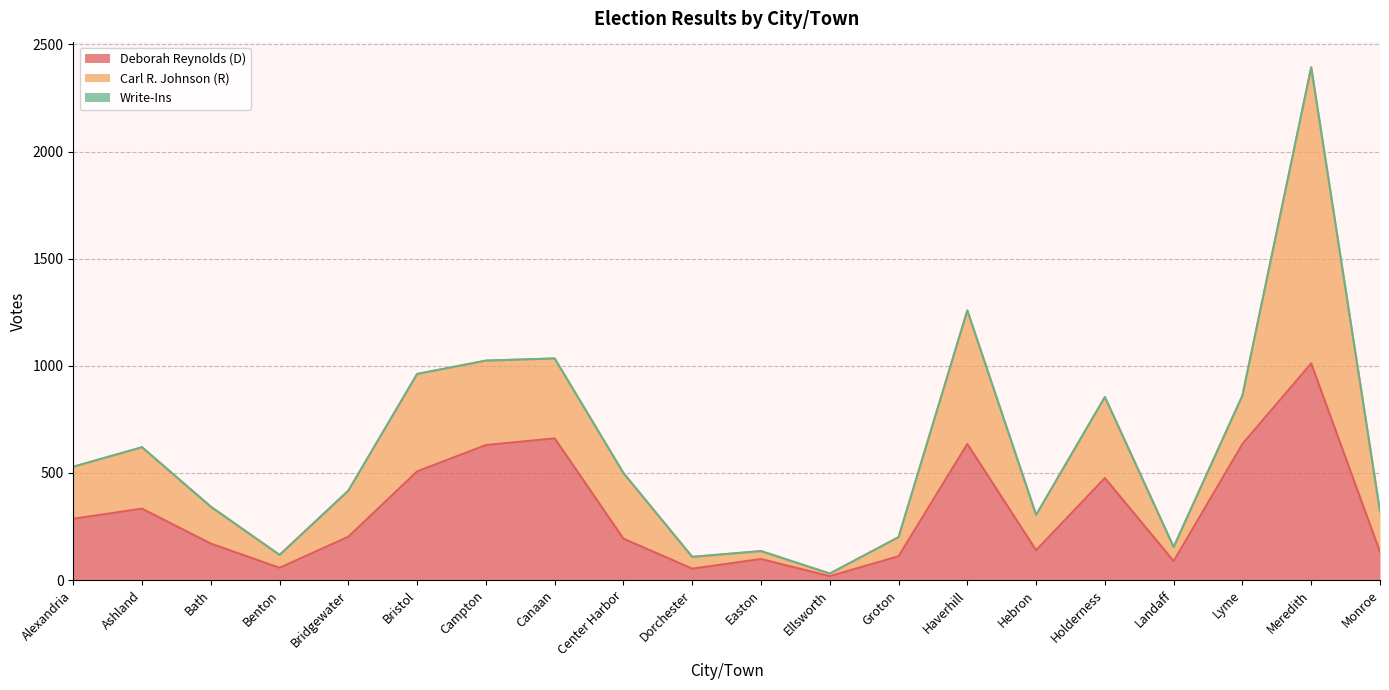

Which has a higher value, Haverhill or Ellsworth?

Haverhill